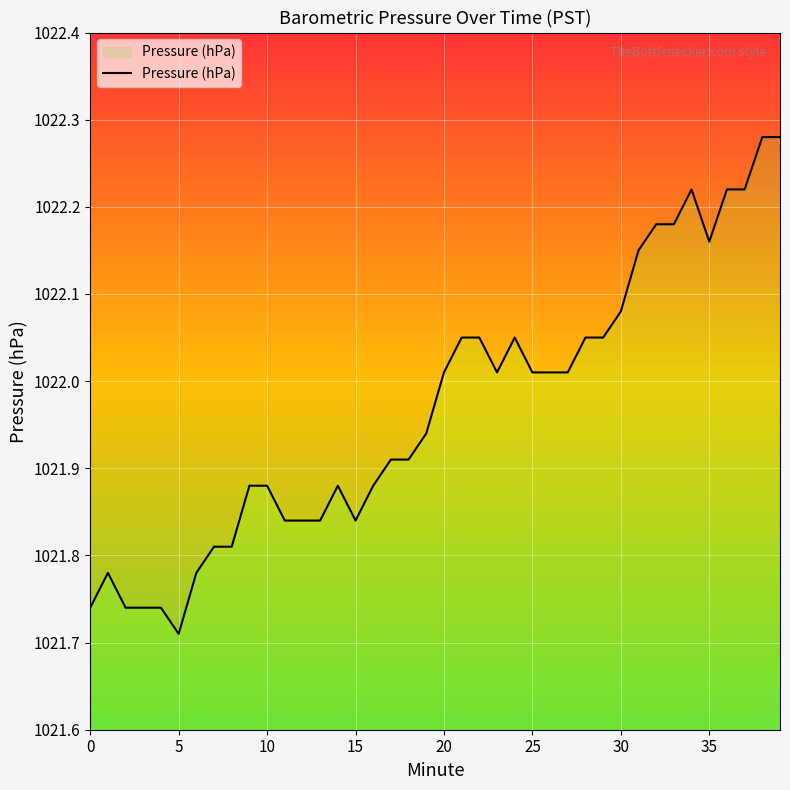

Which category has the highest value across all series?

38